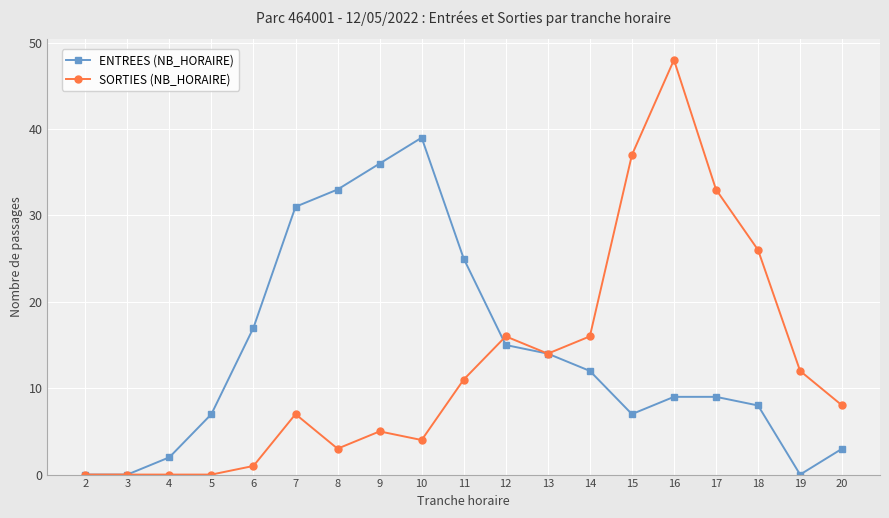

What is the average value of the ENTREES (NB_HORAIRE) series?

14